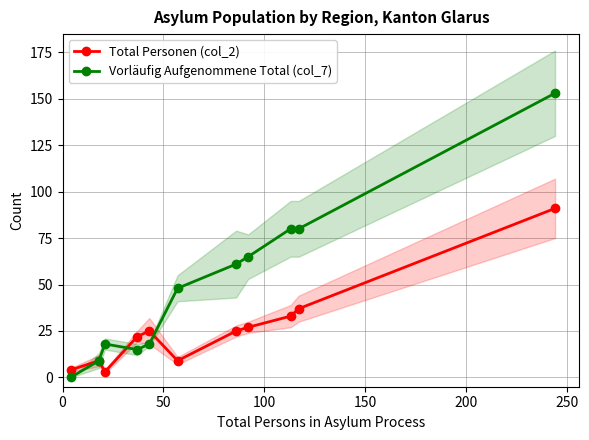

Which series ends up on top after the final intersection of Vorläufig Aufgenommene Total (col_7) and Total Personen (col_2)?

Vorläufig Aufgenommene Total (col_7)